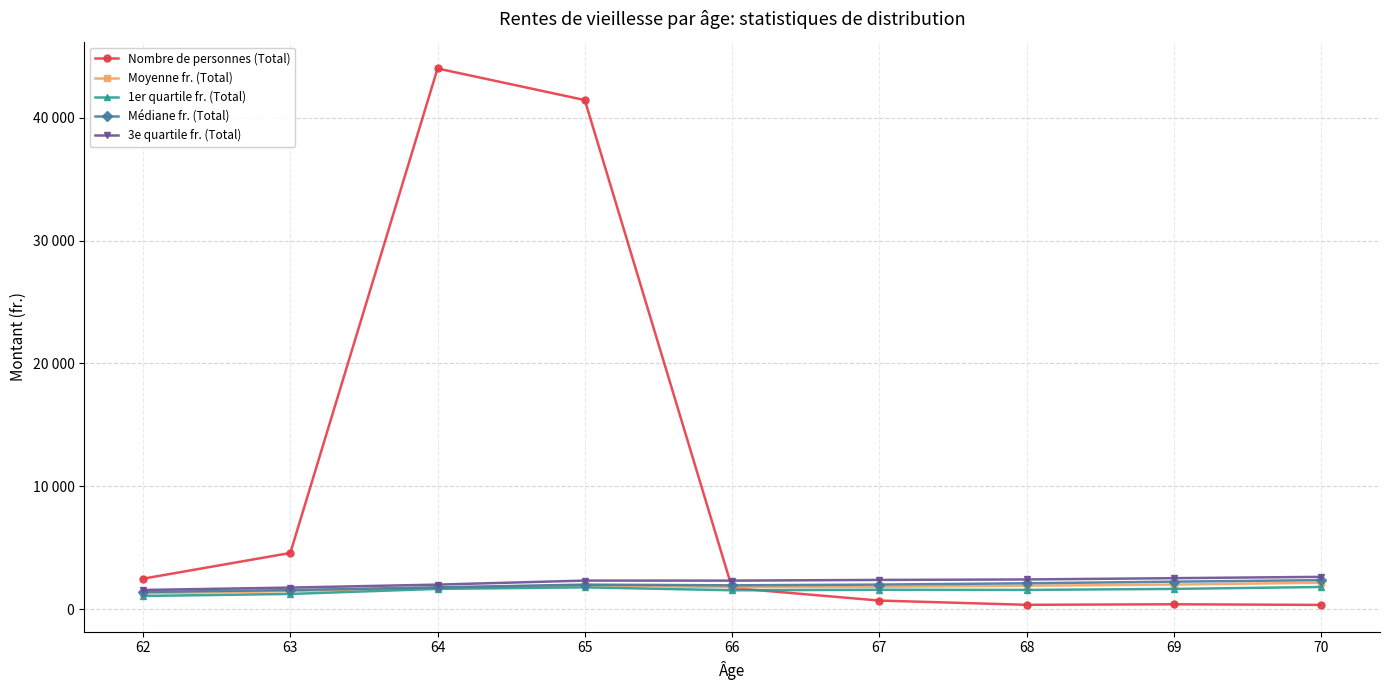

Is the value of 3e quartile fr. (Total) at 64 greater than the value of 1er quartile fr. (Total) at 65?

Yes